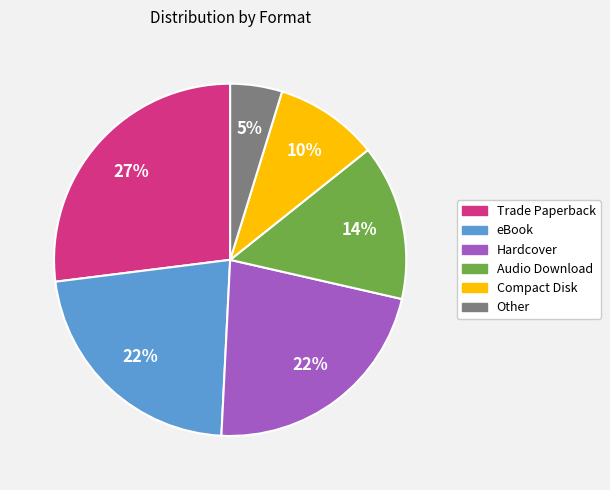

Which has a higher value, Trade Paperback or Other?

Trade Paperback